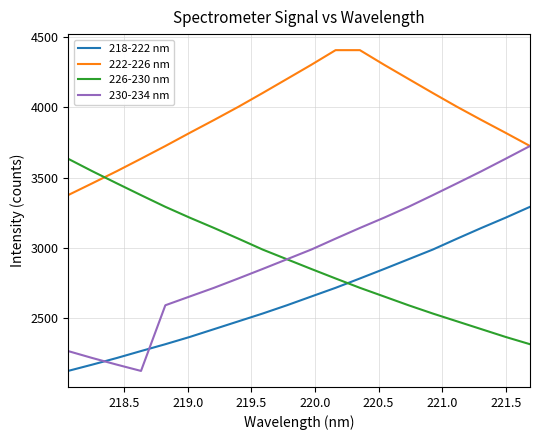

What is the minimum value for 226-230 nm?

2316.2